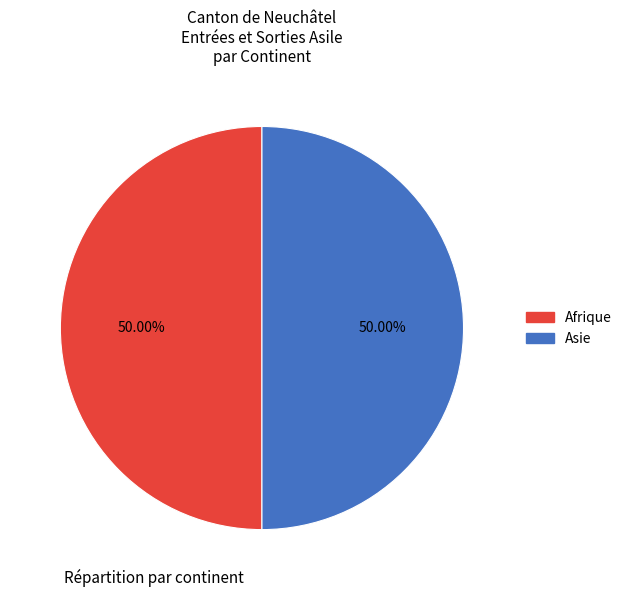

How many segments does this pie chart have?

2